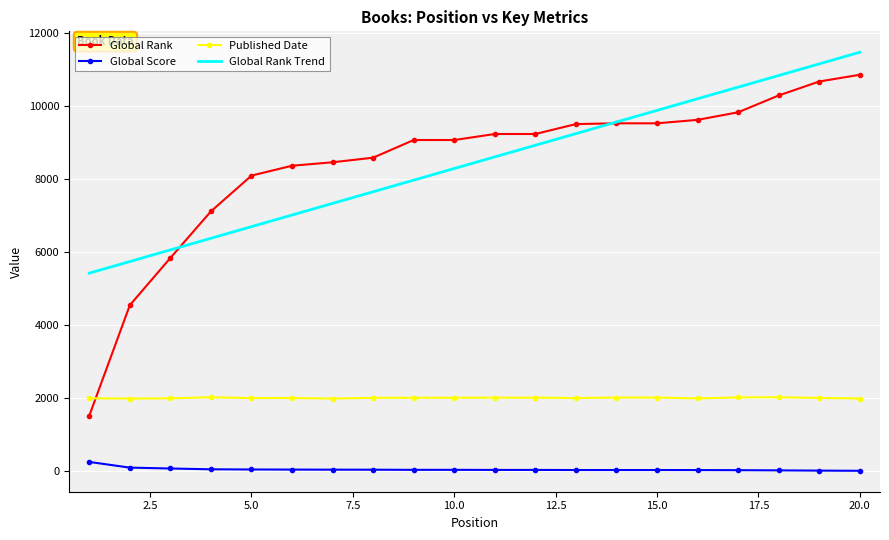

How many categories are shown in the chart?

20